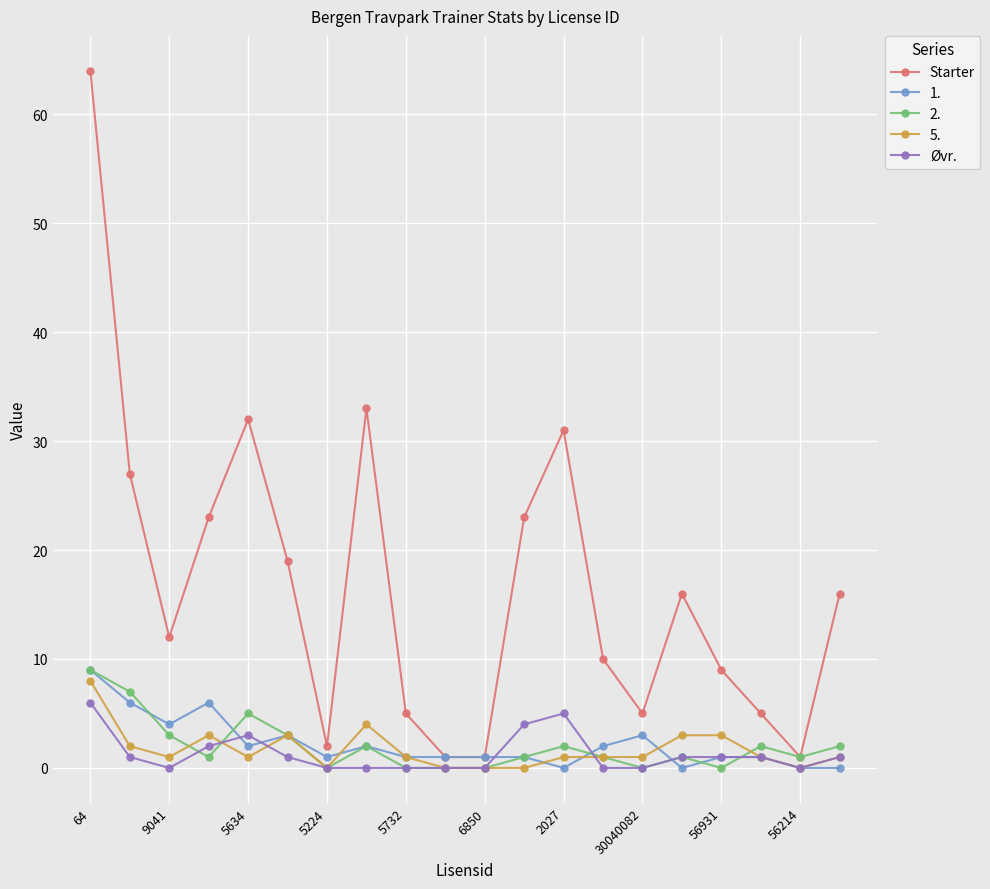

How many data points in Starter are less than 16?

10